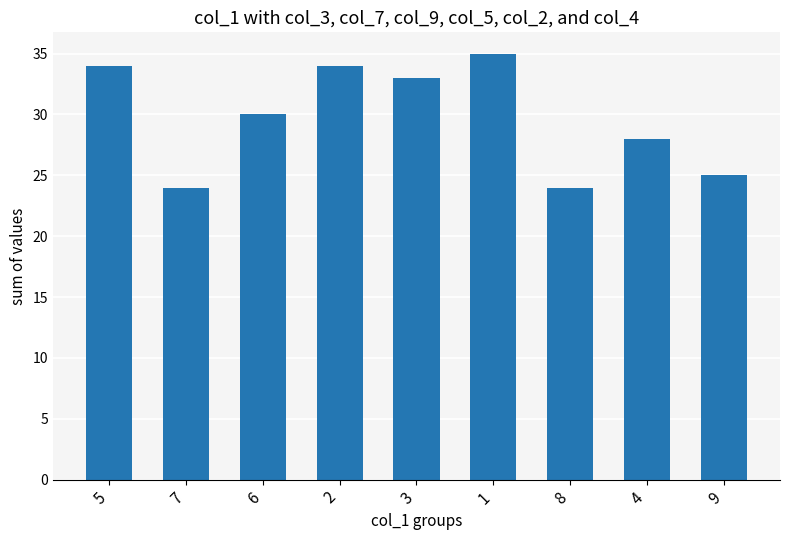

What position from the left is 8?

7